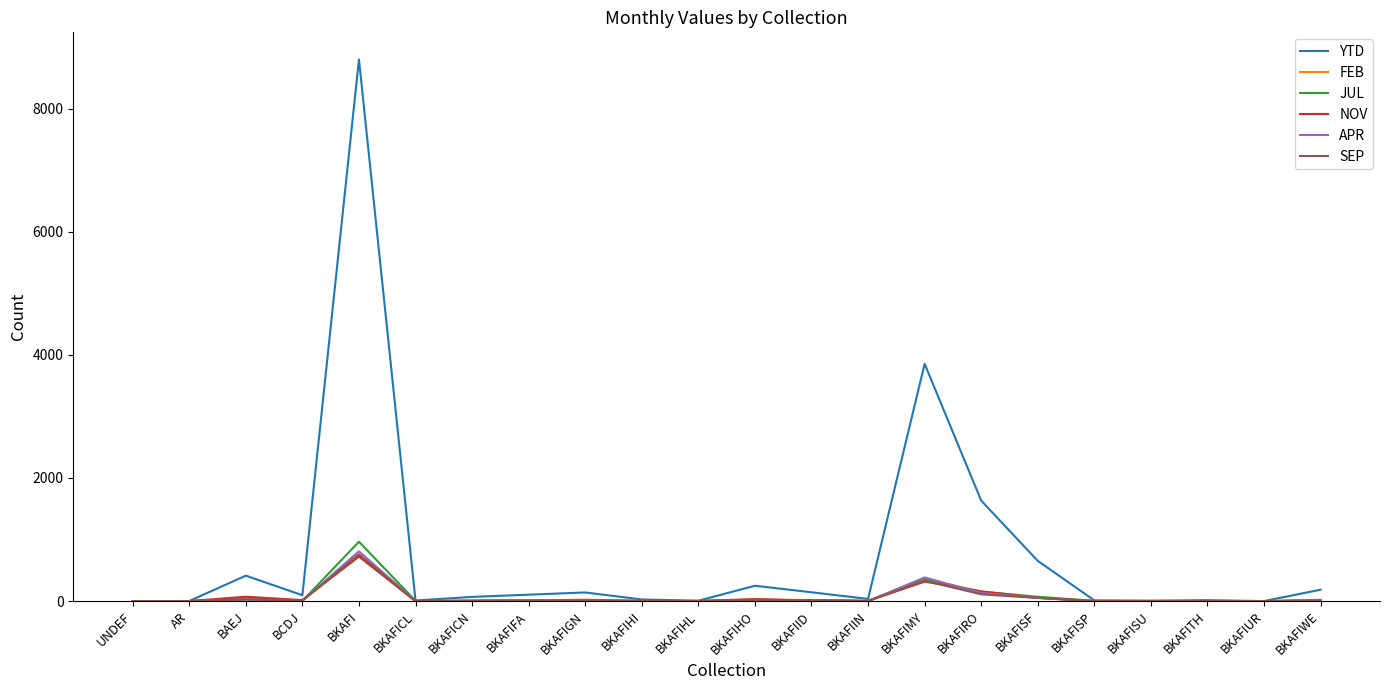

At which category is the sum across all series the highest?

BKAFI